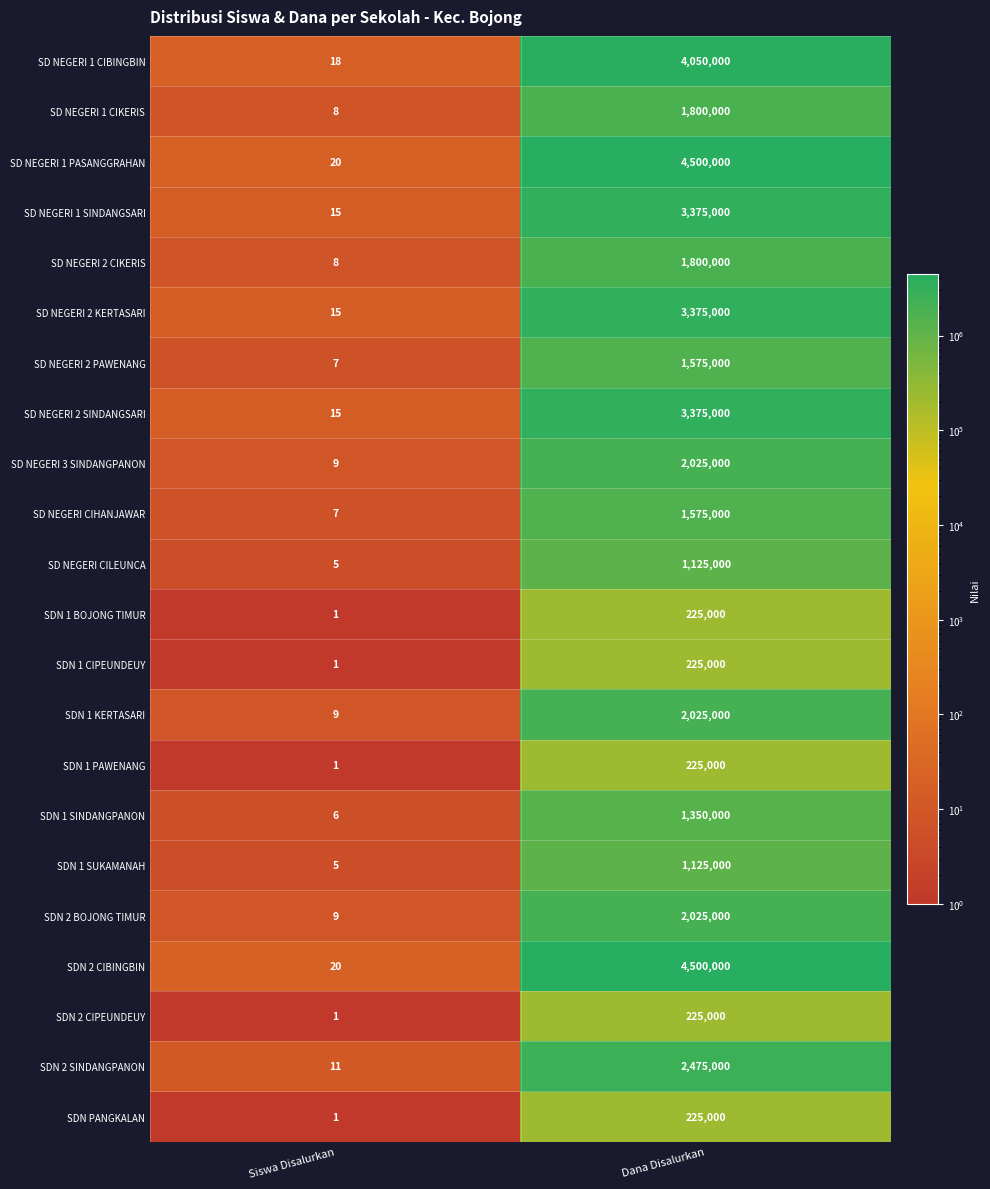

Read the SD NEGERI 1 CIBINGBIN value at Dana Disalurkan.

4050000